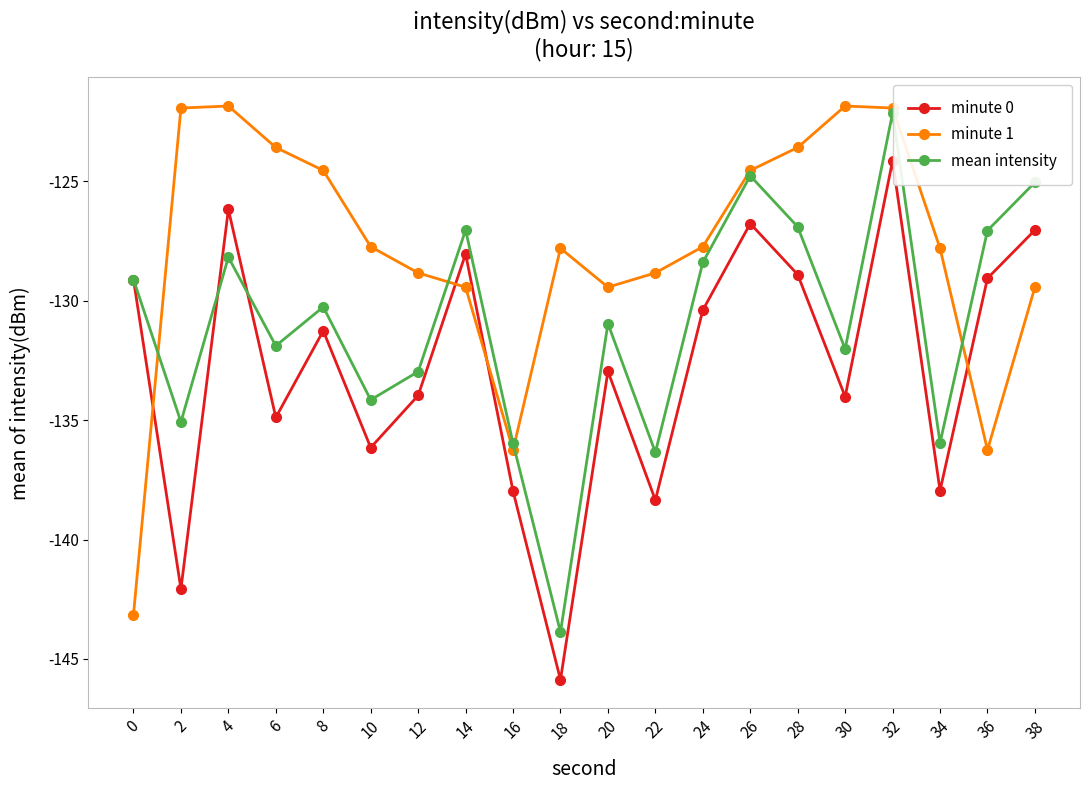

What is the difference between the maximum and minimum values in the minute 1 series?

21.3